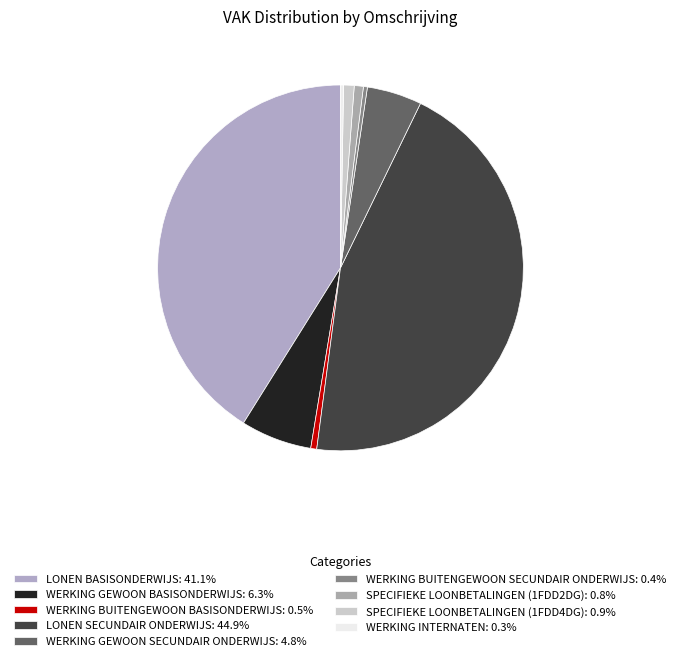

Which category has the smallest portion of the pie?

WERKING INTERNATEN